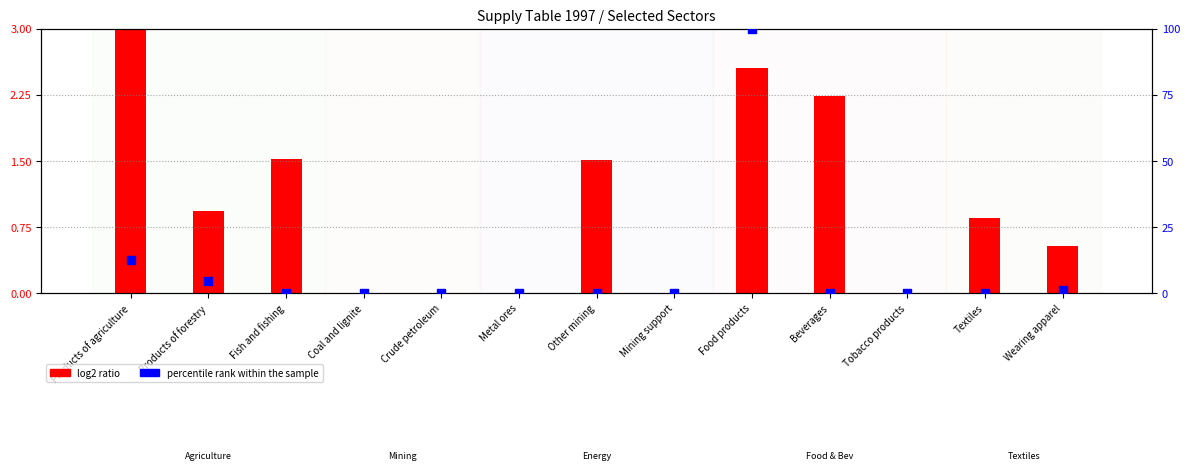

At how many categories does at least one series exceed 85?

1